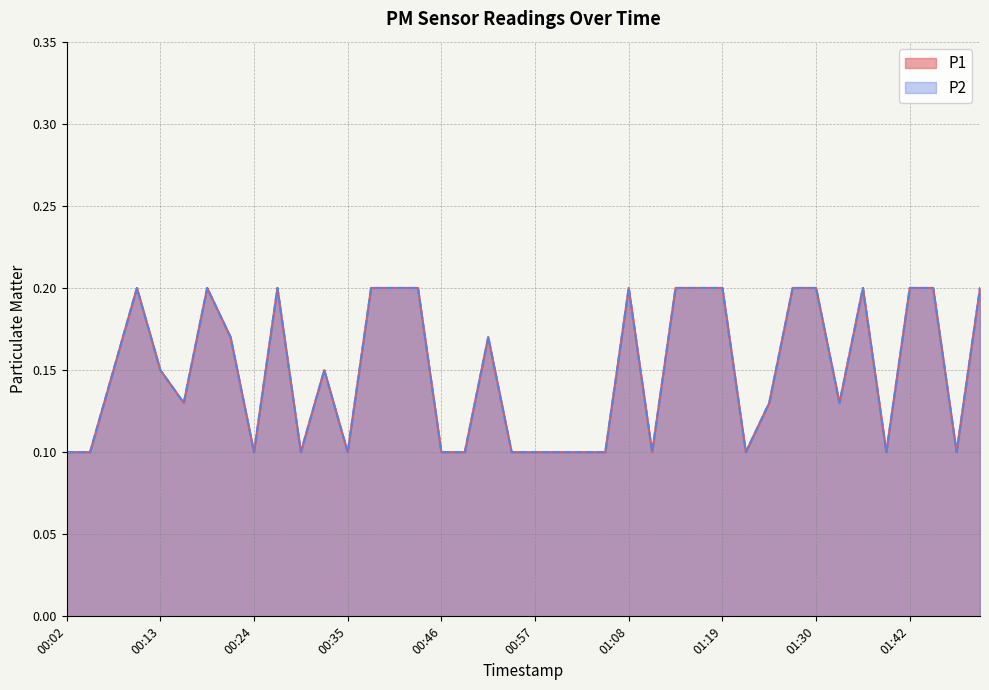

List the series in order of their peak value, highest first.

P1, P2